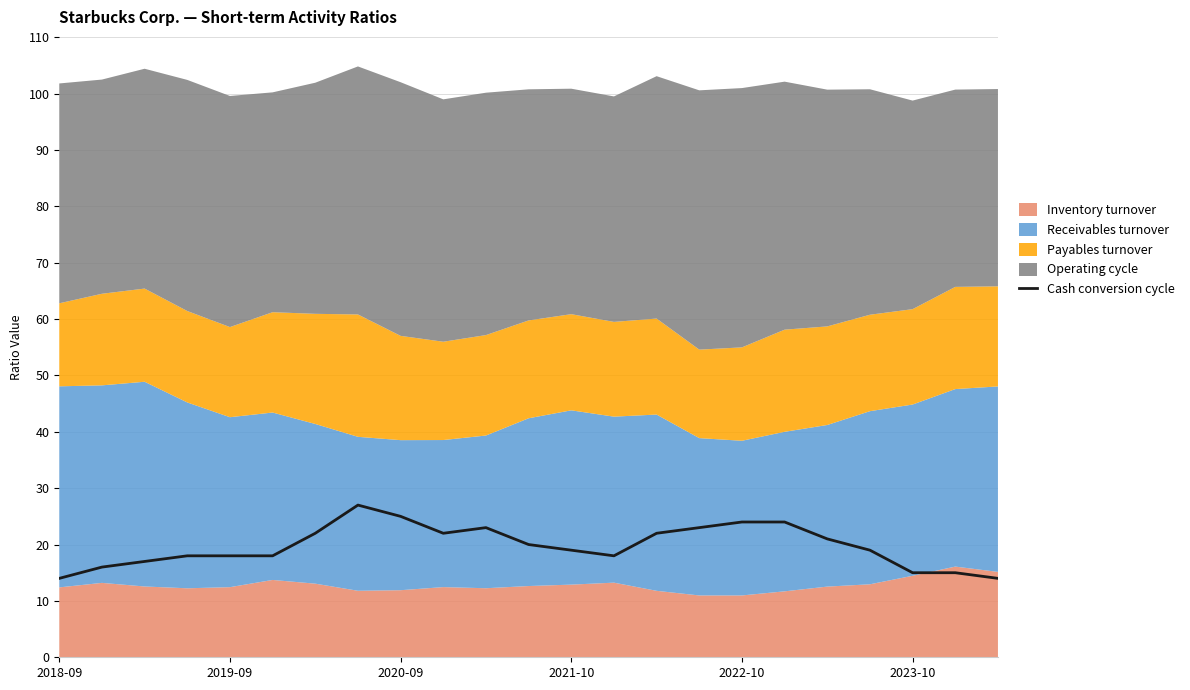

True or false: the data has more than 2 interior local peaks.

False